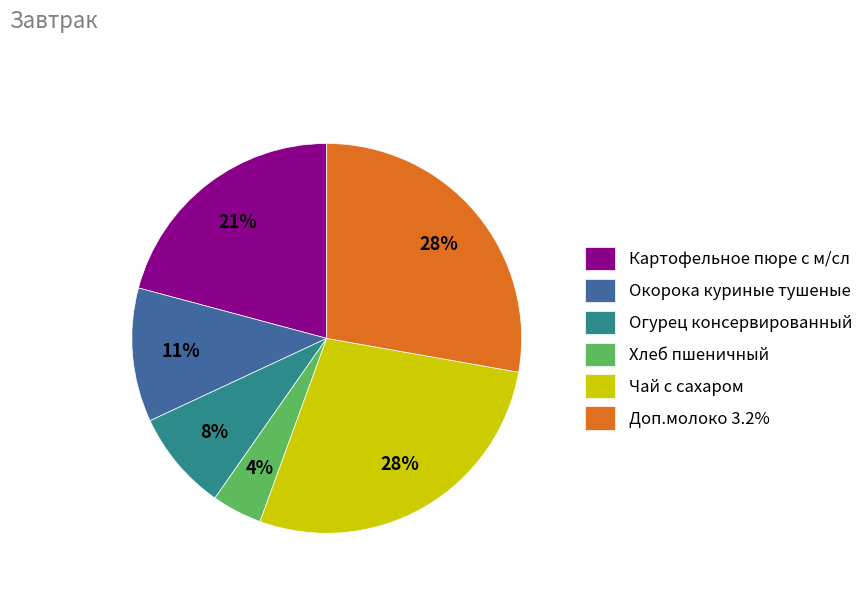

True or false: Окорока куриные тушеные accounts for 11% of the total.

True